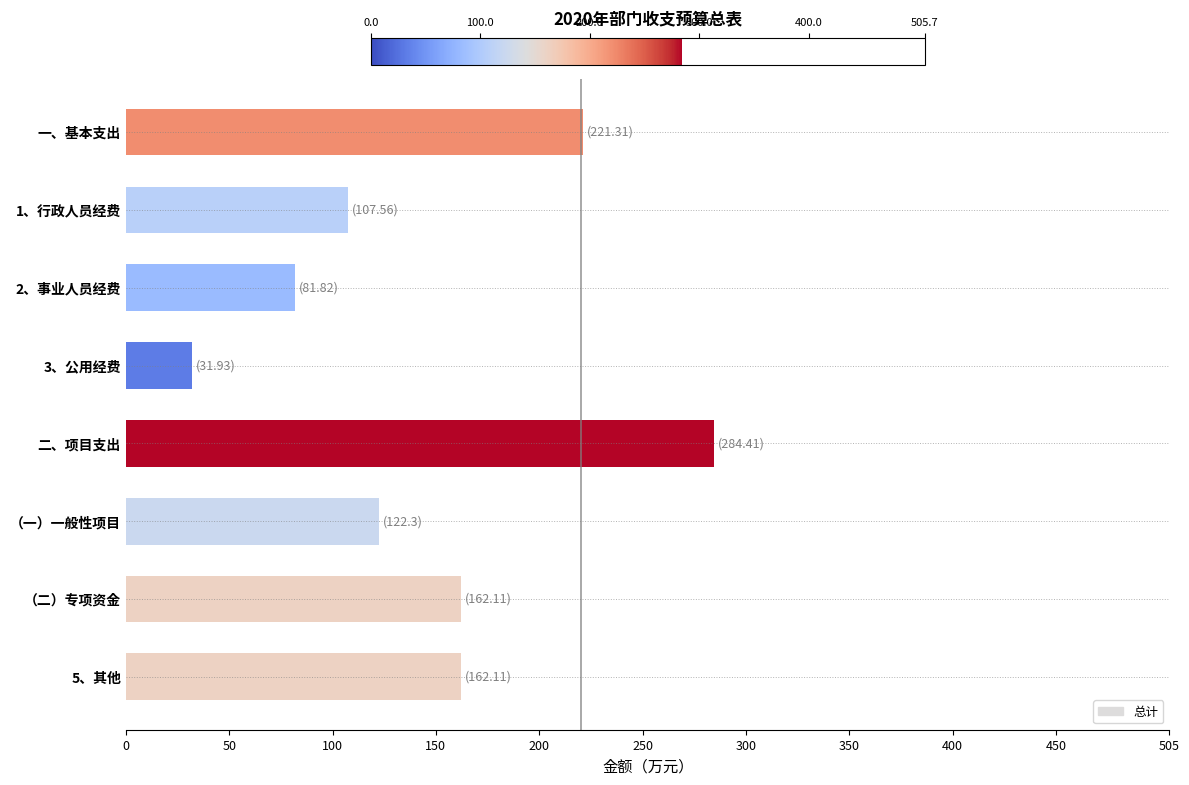

How many bars are there in total?

8